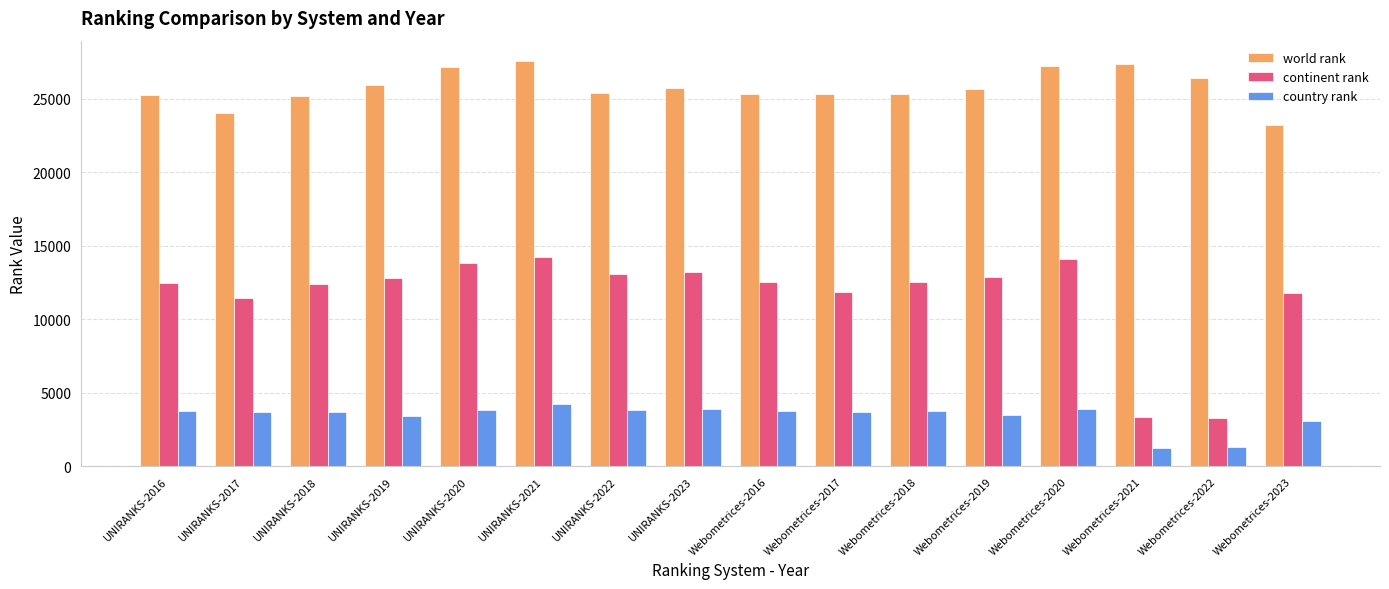

Are the bars grouped side by side (vs. stacked)?

Yes